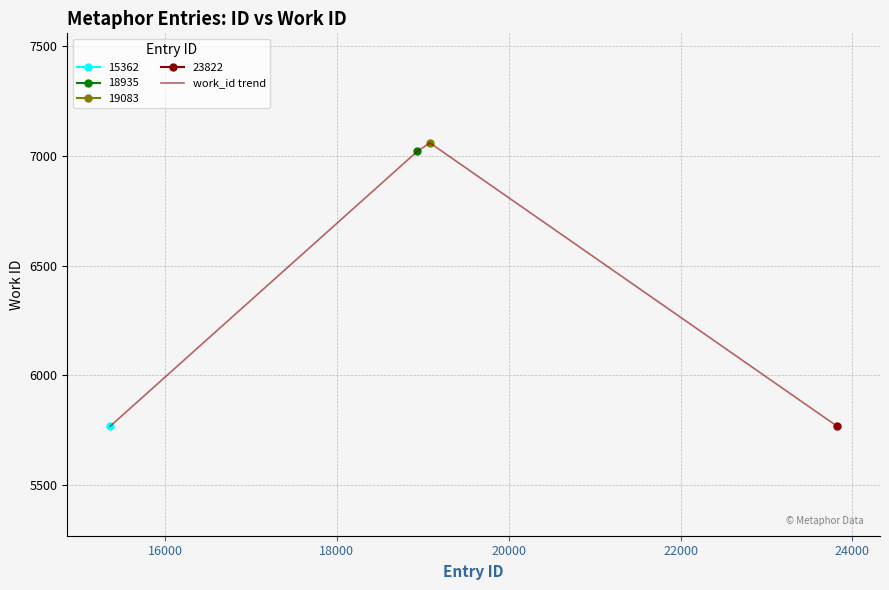

In work_id trend, how many points are higher than both neighbors (excluding endpoints)?

1